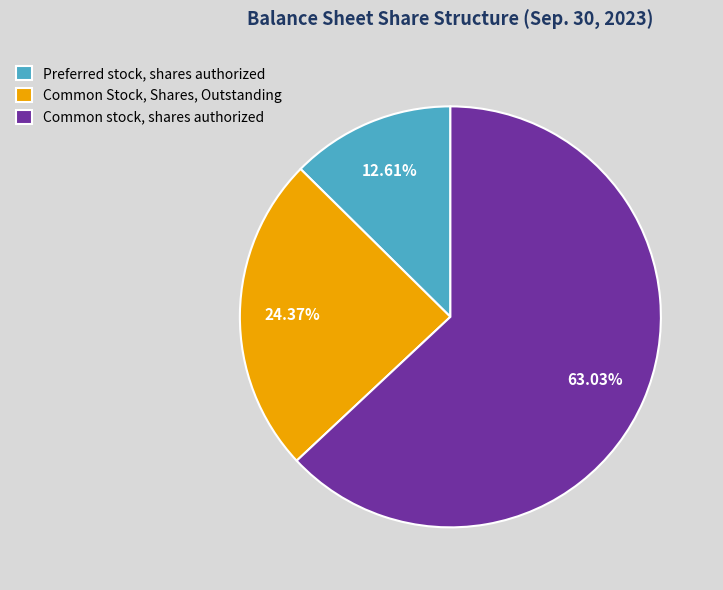

To the nearest percent, what percentage of the pie is Preferred stock, shares authorized?

13%